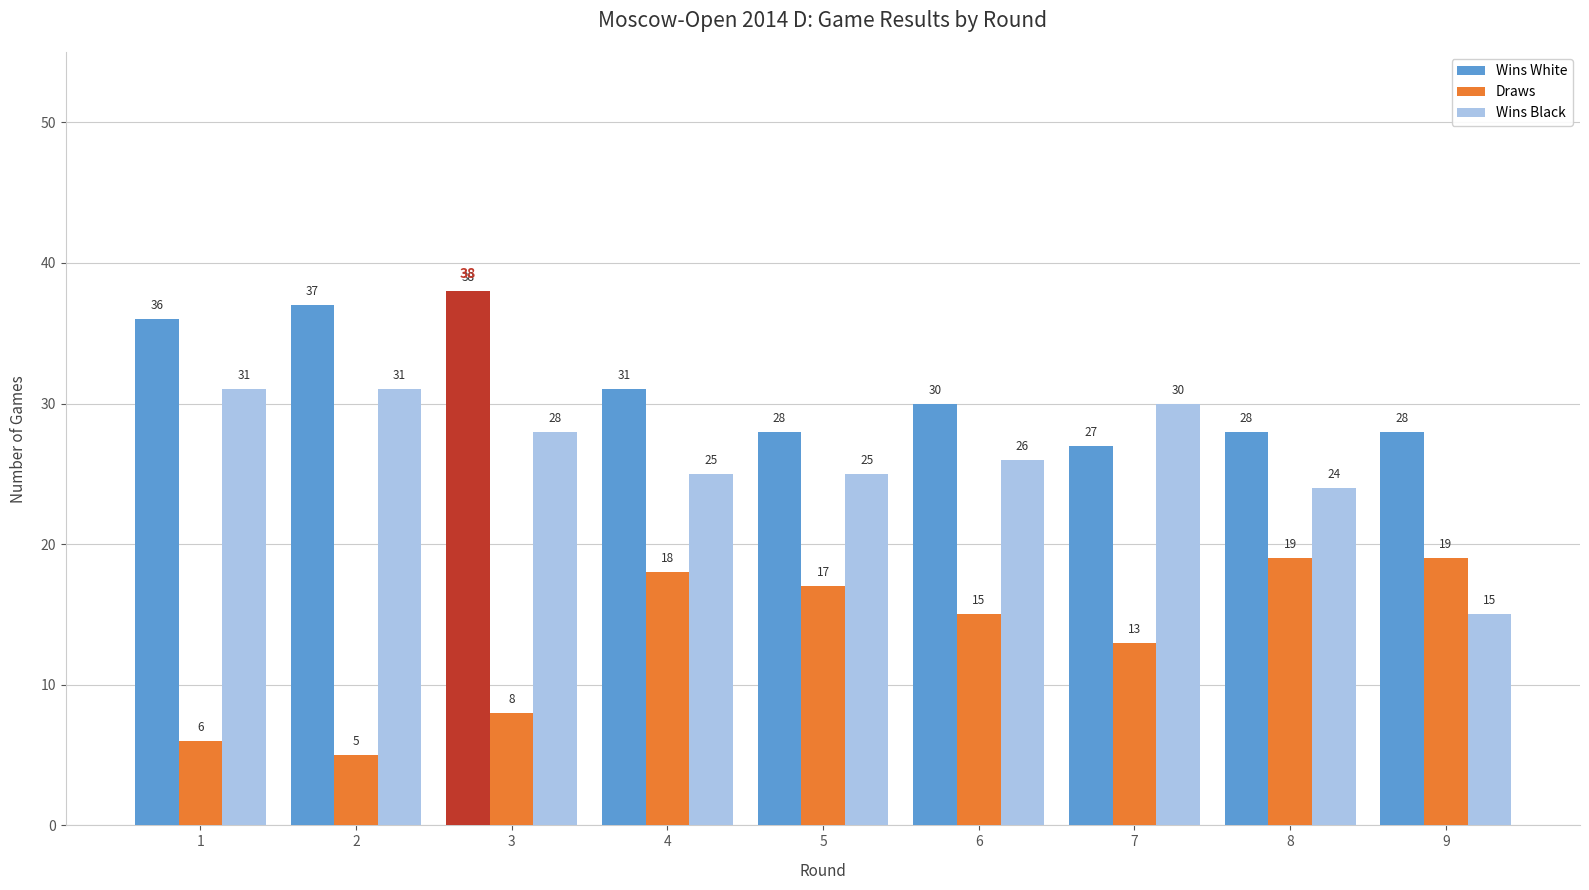

What are all the series names shown in the legend?

Wins White, Draws, Wins Black